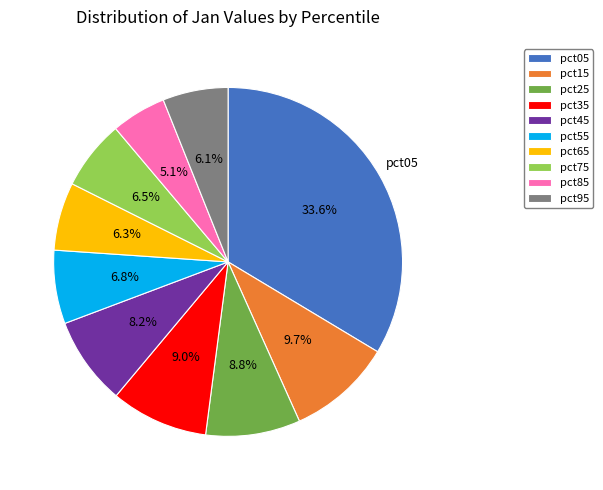

The pct75 slice represents 19% of the pie. True or false?

False